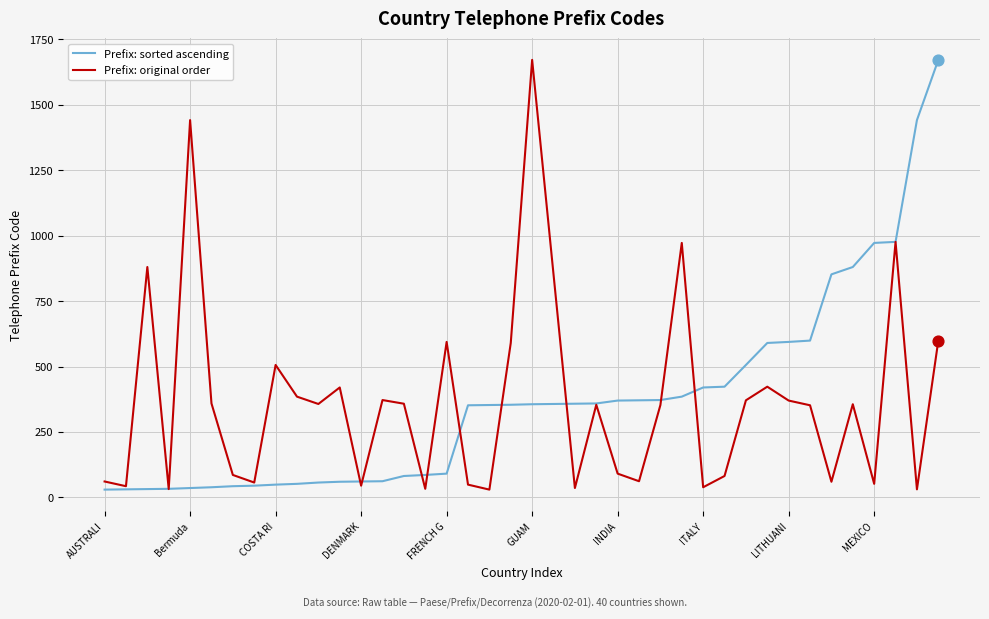

What is the maximum value for Prefix: sorted ascending?

1671